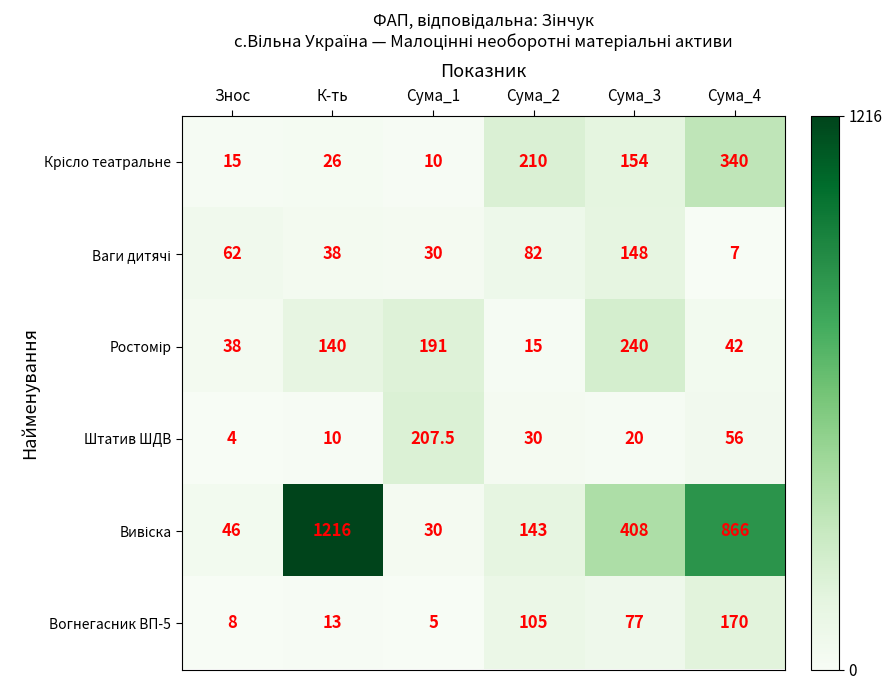

List the labels in order of Вогнегасник ВП-5 value, largest first.

Сума_4, Сума_2, Сума_3, К-ть, Знос, Сума_1